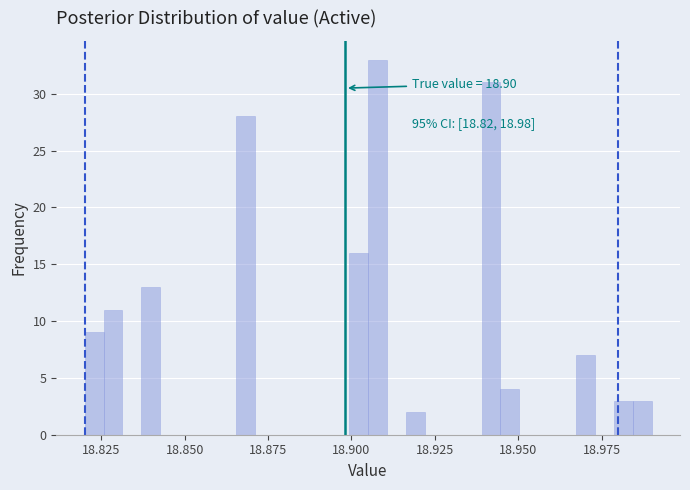

Read against the x-axis, roughly where is the centre of the tallest bar?

18.910